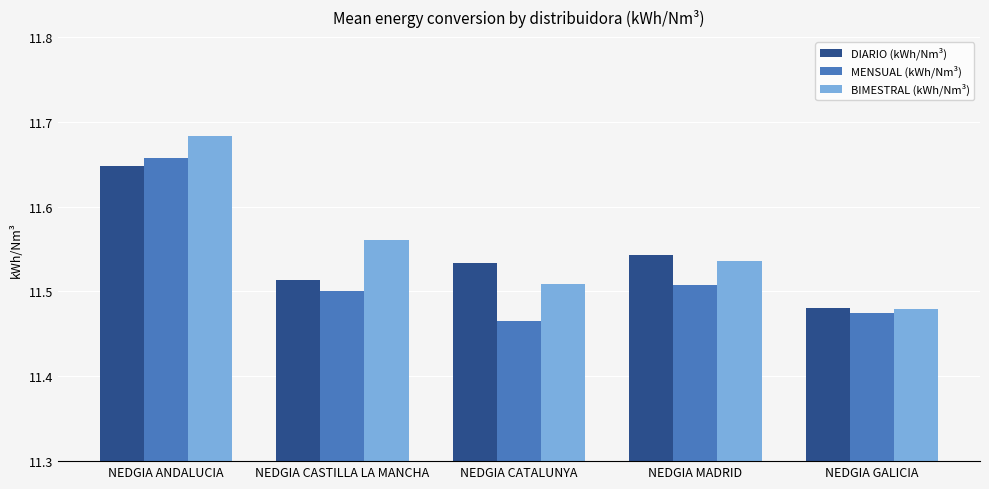

What is the sum of all DIARIO (kWh/Nm³) values?

57.7